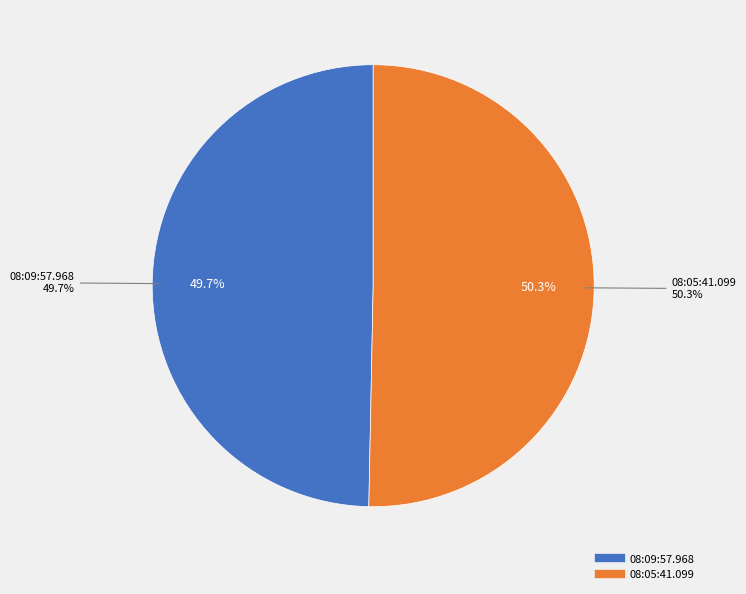

To the nearest percent, what percentage of the pie is 08:09:57.968?

50%